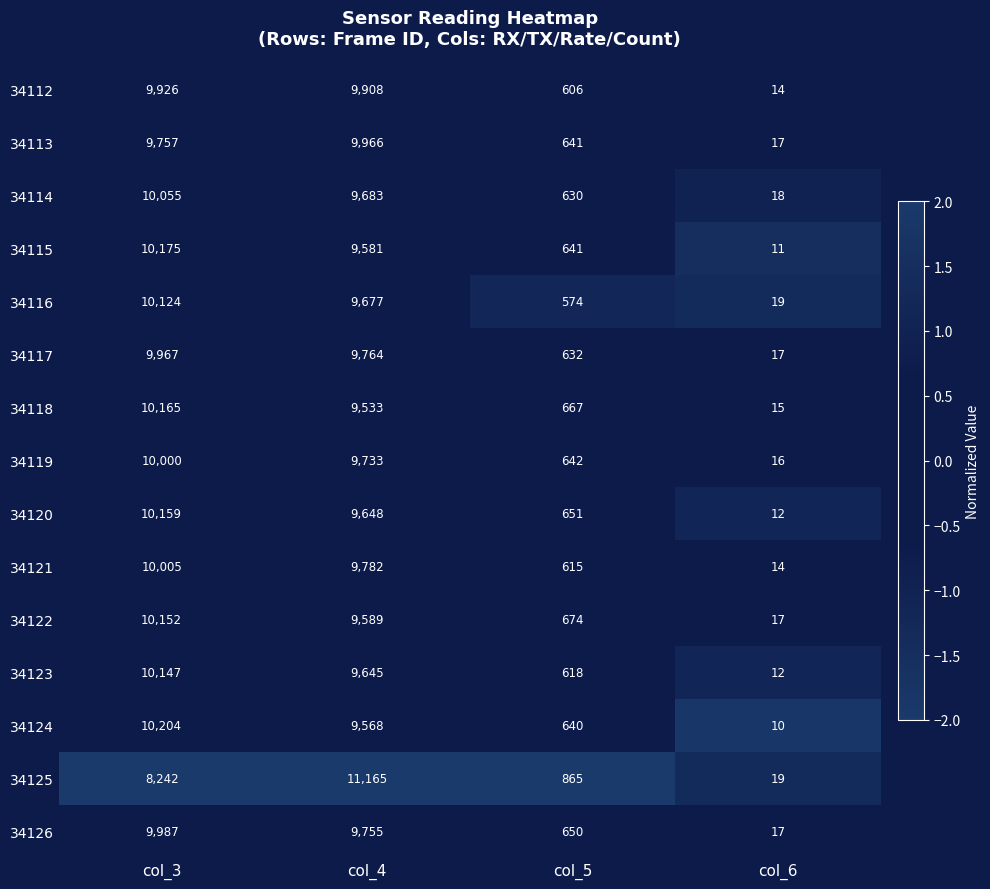

What is the lowest value of the 34119 series?

16